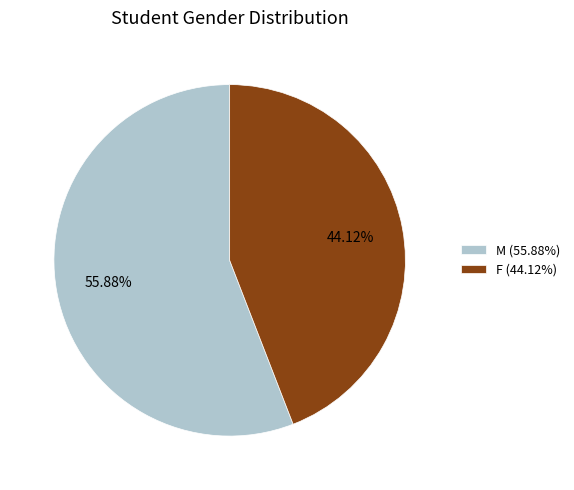

The M slice represents 51% of the pie. True or false?

False